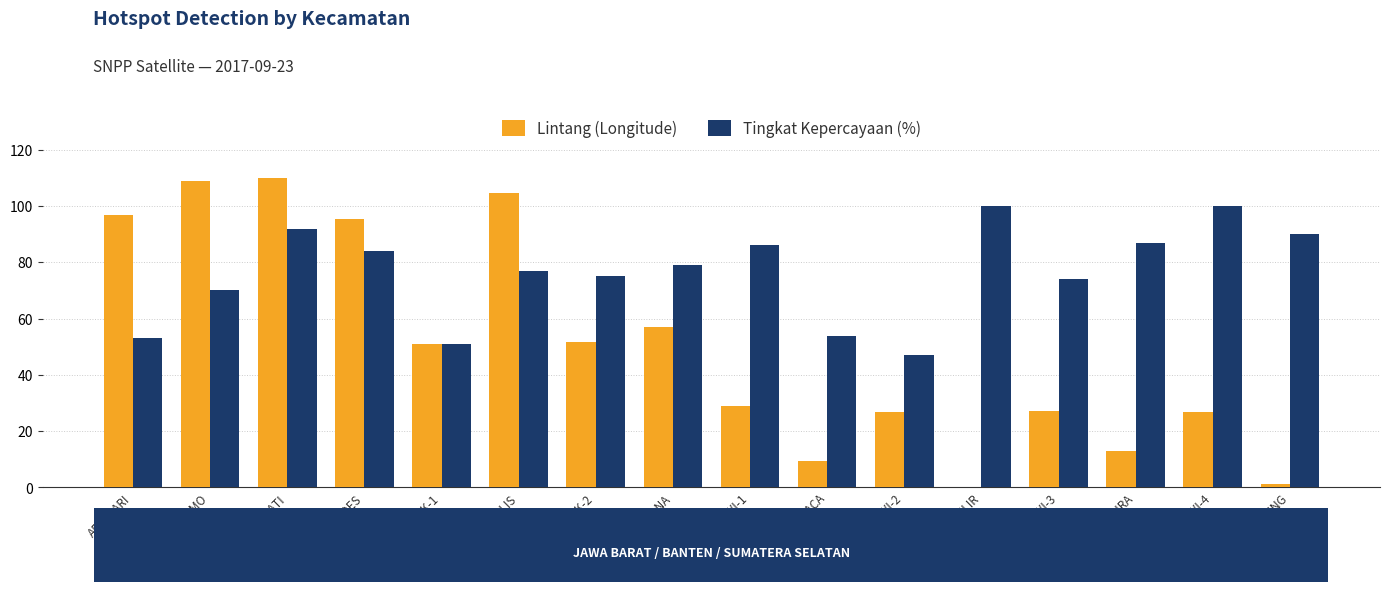

What is the greatest value displayed?

110.0